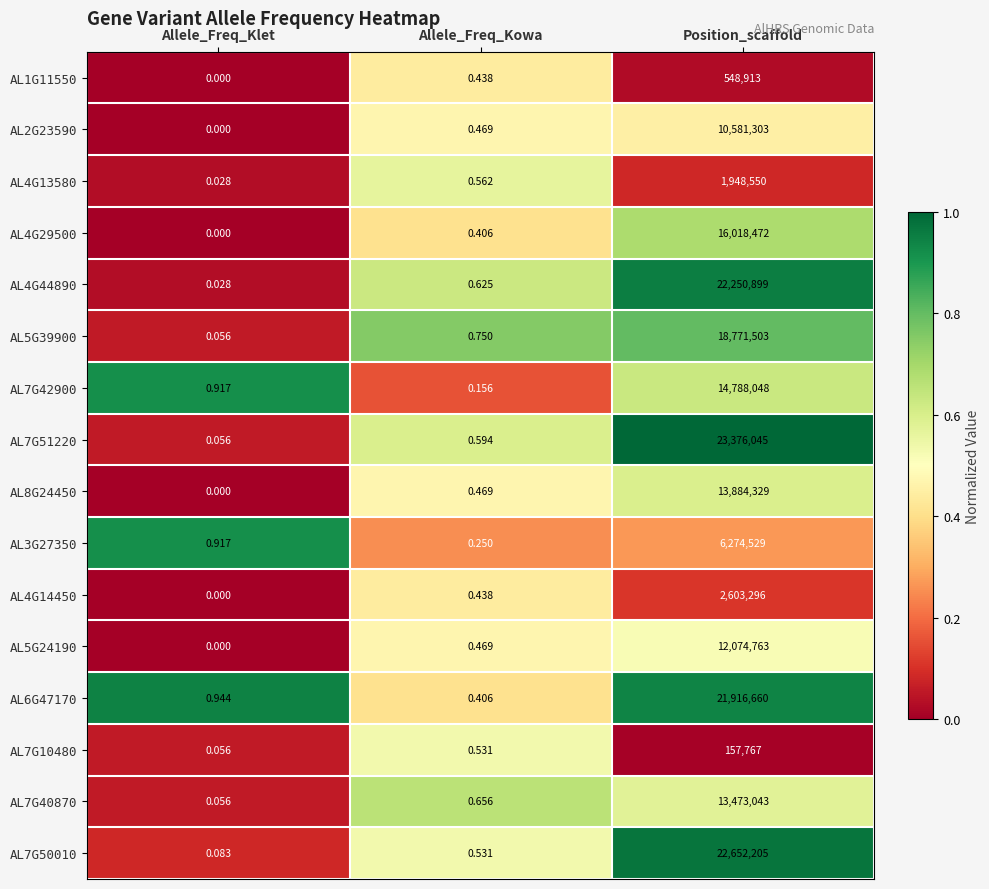

Which series has the largest total across all categories?

AL7G51220